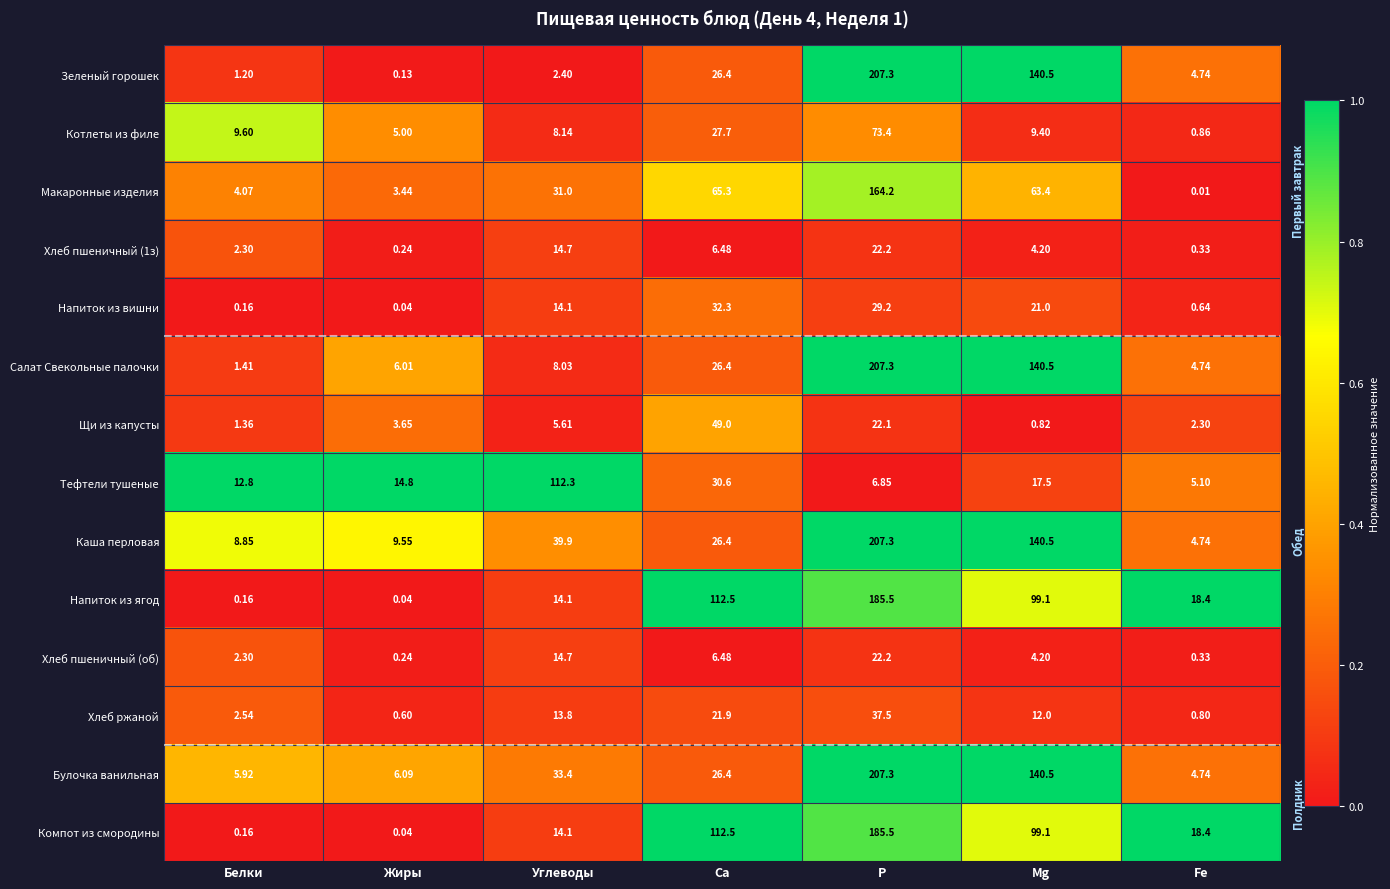

Which series has the largest total across all categories?

Каша перловая